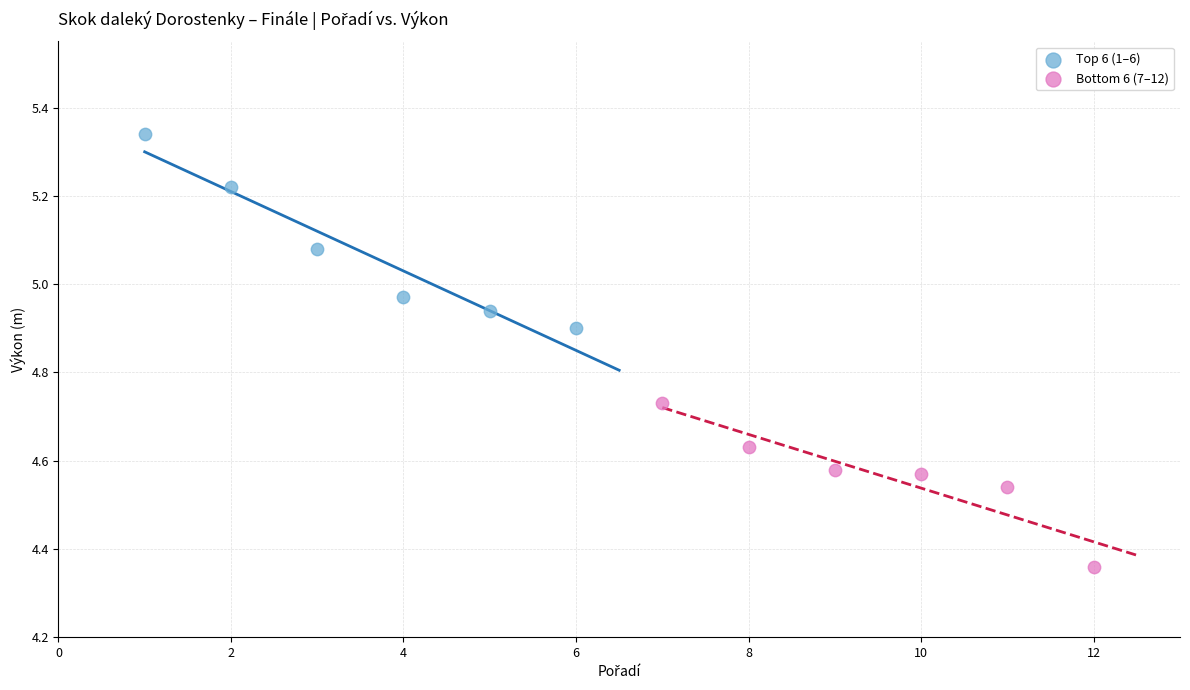

Which series has the widest spread of Y values?

Top 6 (1–6)